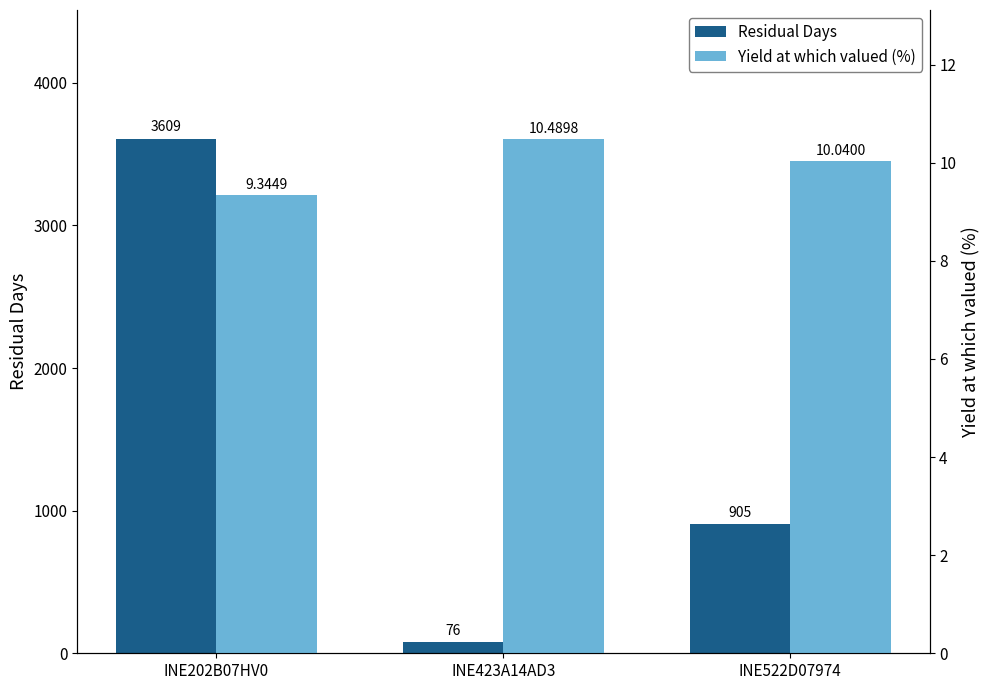

What are all the series names shown in the legend?

Residual Days, Yield at which valued (%)